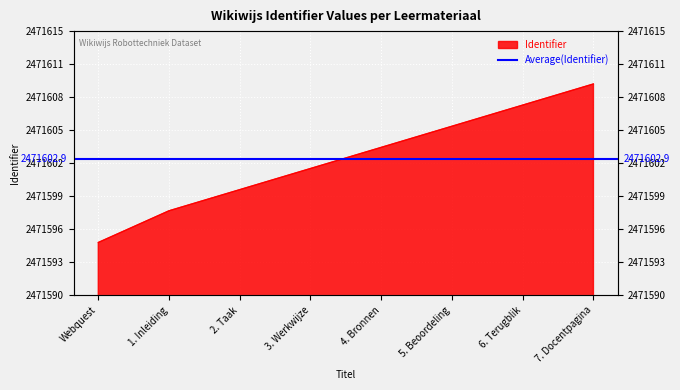

What is the difference between the values at 6. Terugblik and 3. Werkwijze?

6